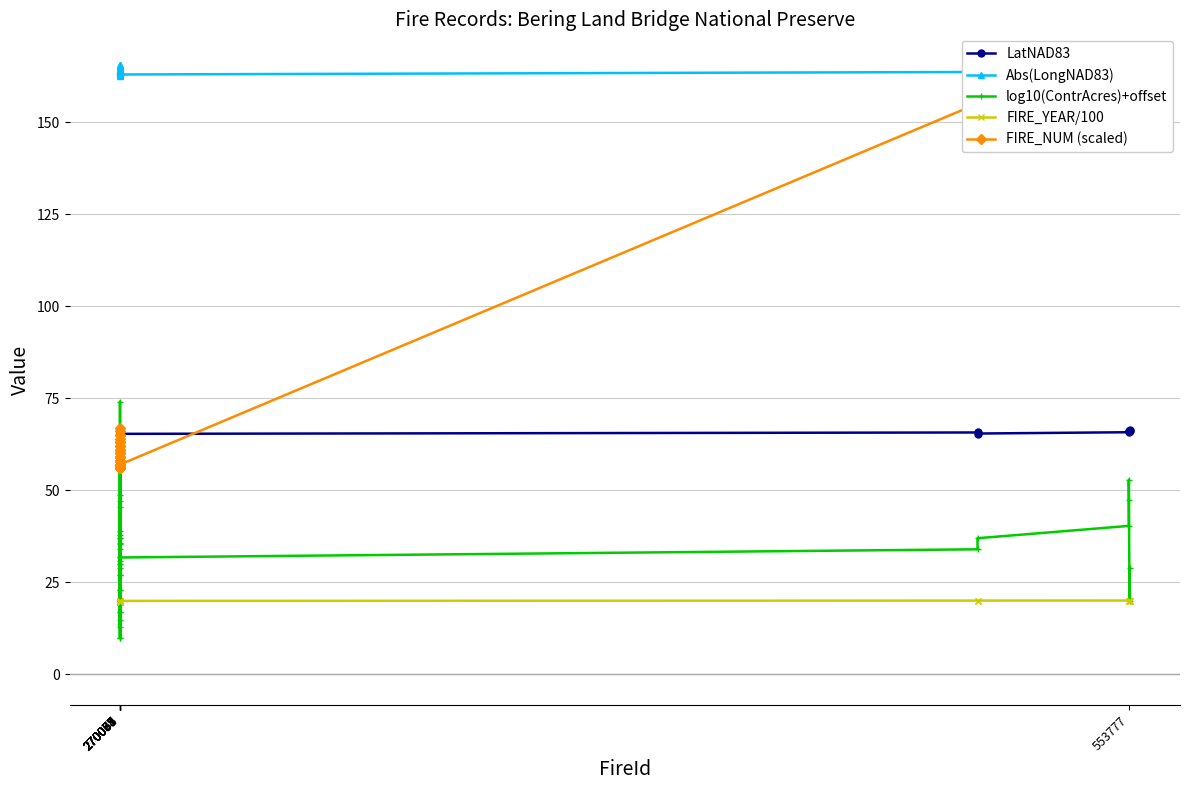

Does the chart display data point markers on the line(s)?

Yes